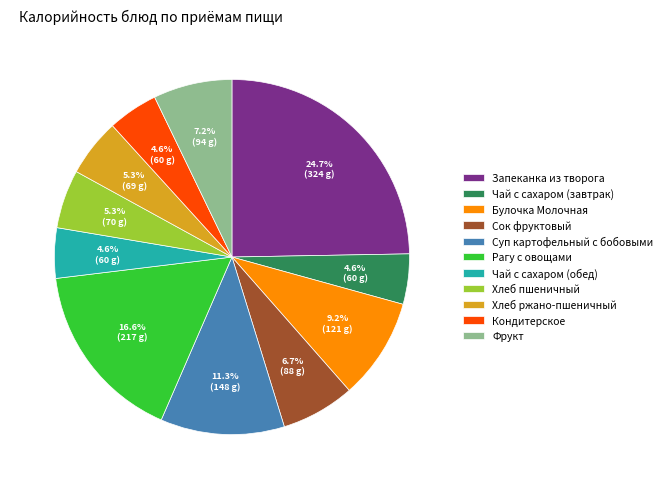

To the nearest percent, what is the difference between the Хлеб пшеничный and Булочка Молочная slice percentages?

4%